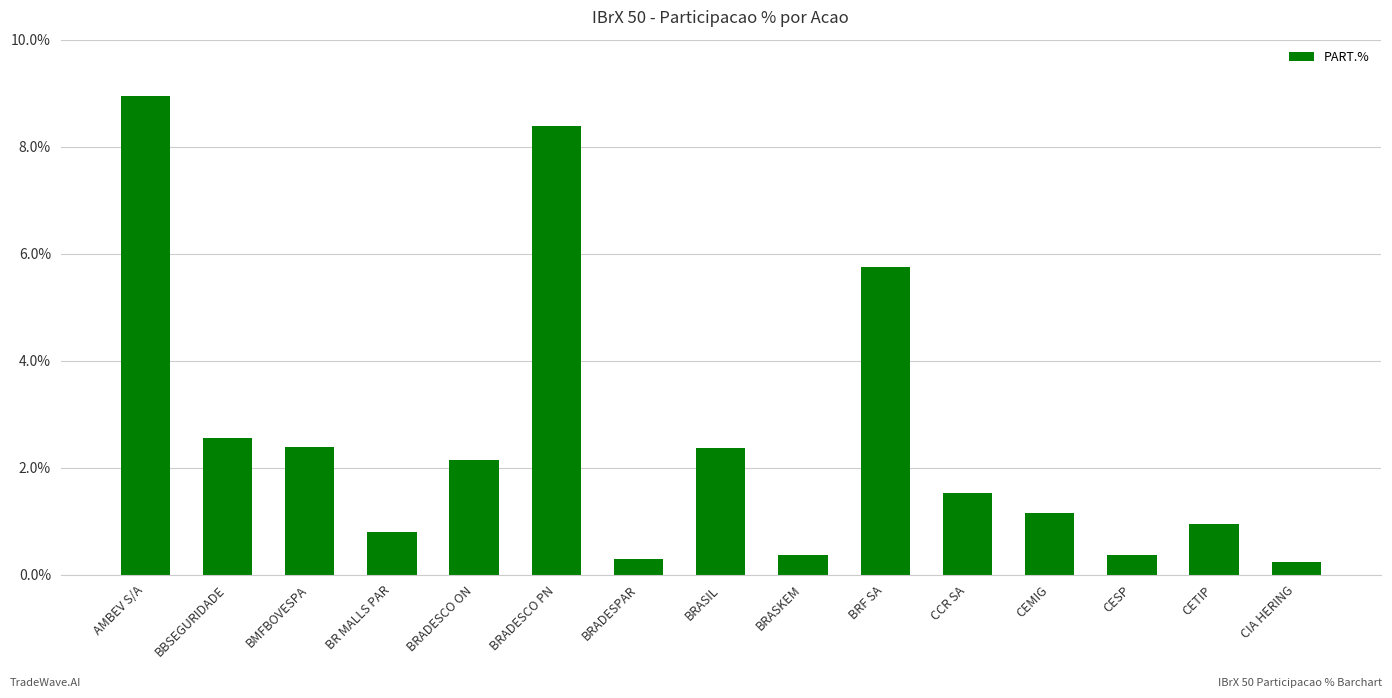

What is the label of the 6th bar from the right?

BRF SA